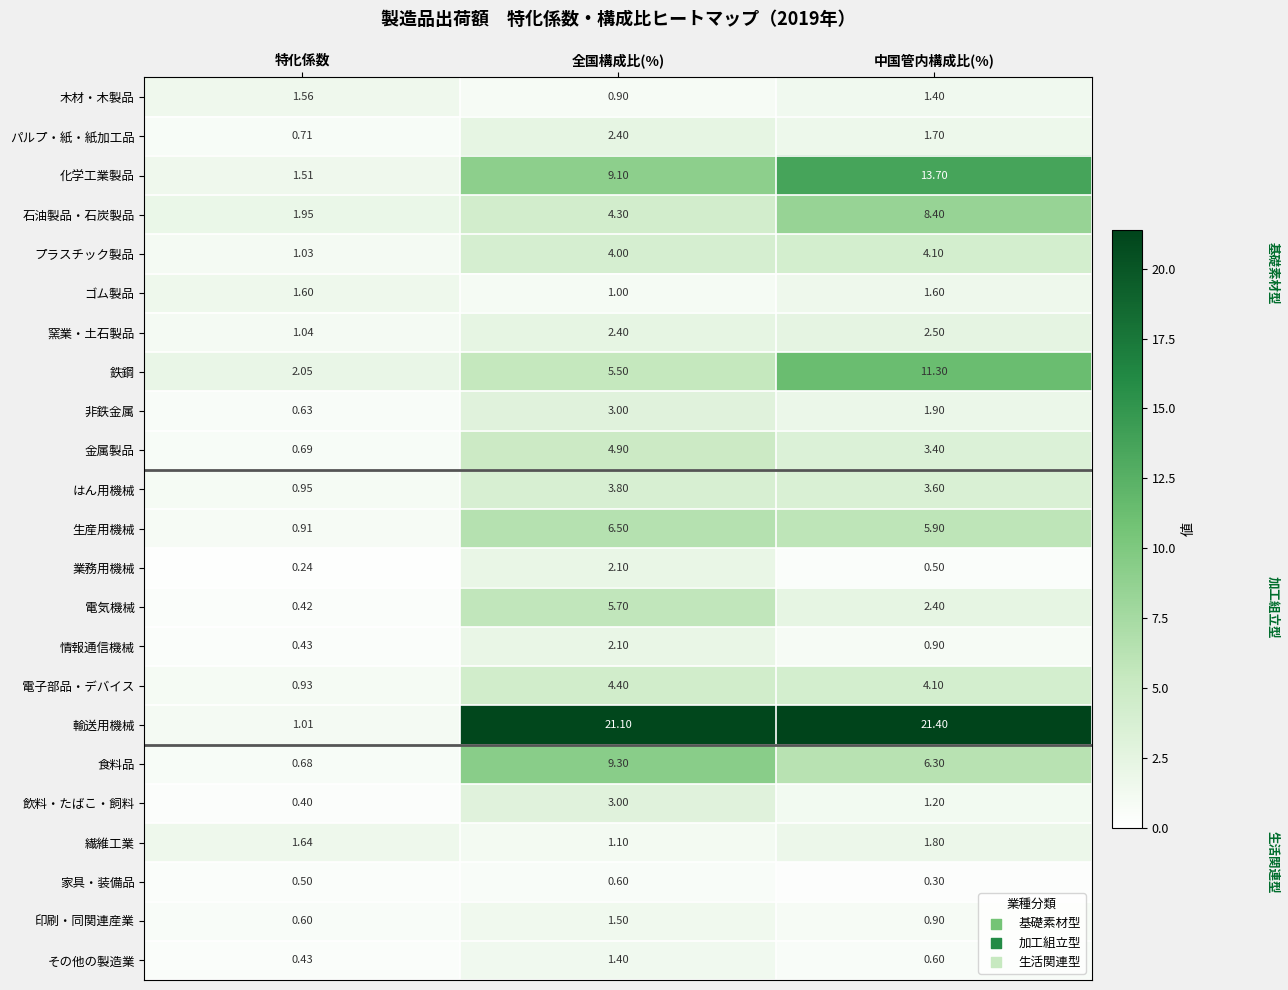

Between 特化係数 and 全国構成比(%), which series saw the biggest shift?

輸送用機械